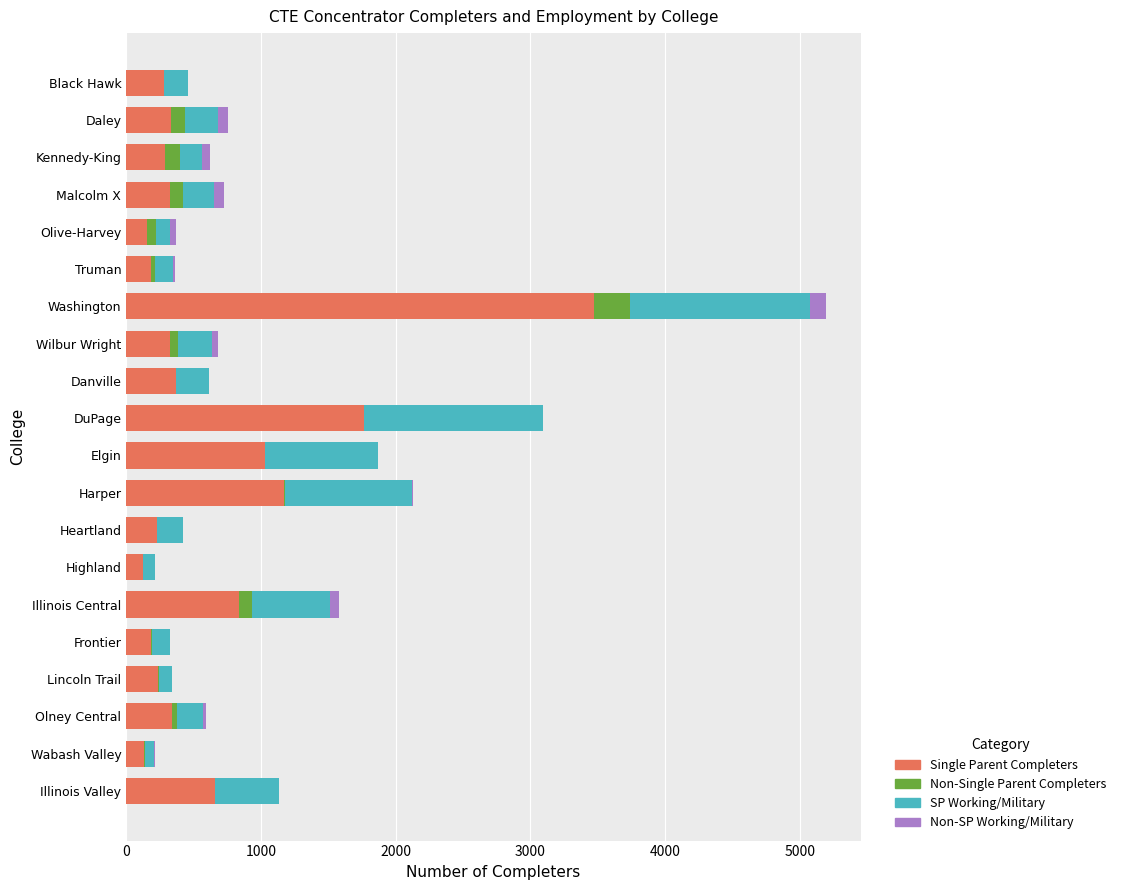

Which category has the highest value in the Single Parent Completers series?

Washington